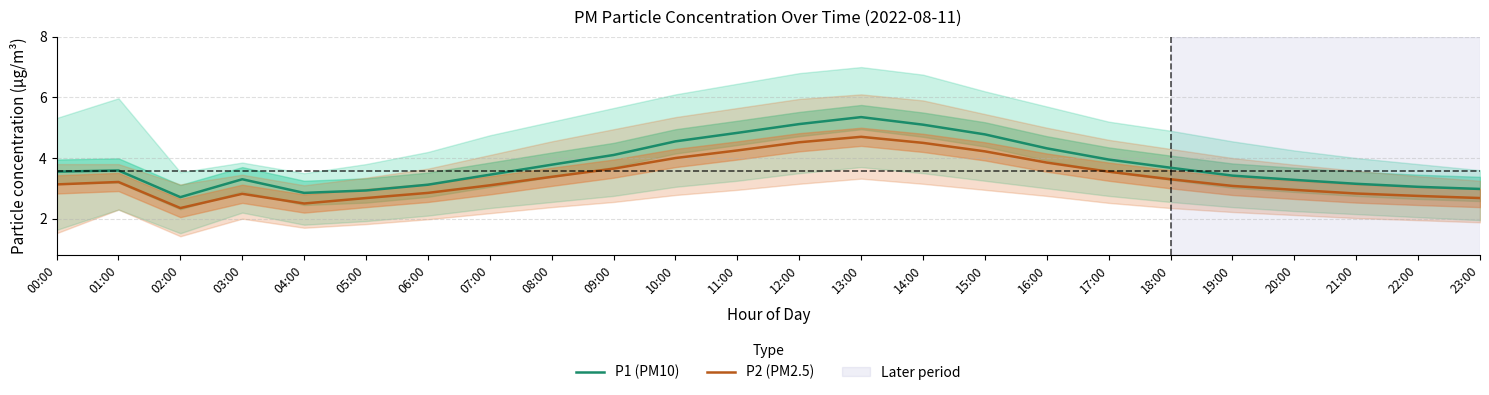

What are all the series names shown in the legend?

P1 (PM10), P2 (PM2.5)